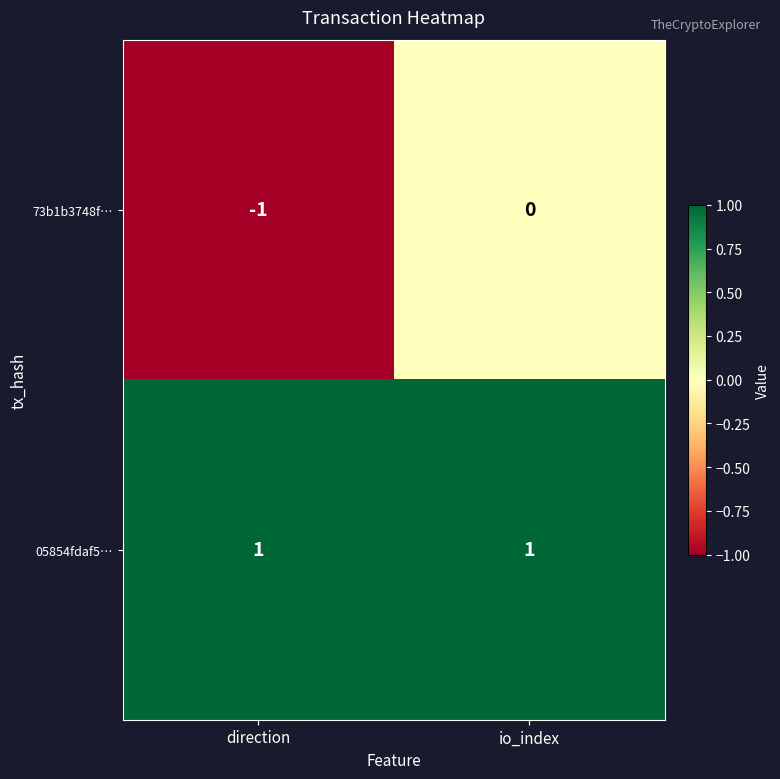

Which series has the largest total across all categories?

05854fdaf5…